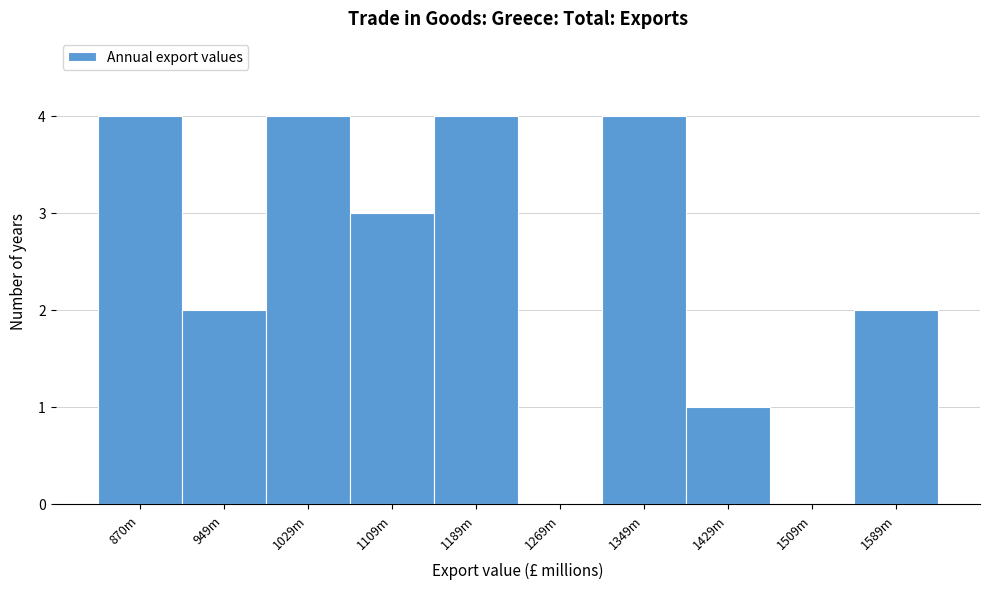

Reading left to right, list all the values displayed in this chart.

870m=4	949m=2	1029m=4	1109m=3	1189m=4	1269m=0	1349m=4	1429m=1	1509m=0	1589m=2